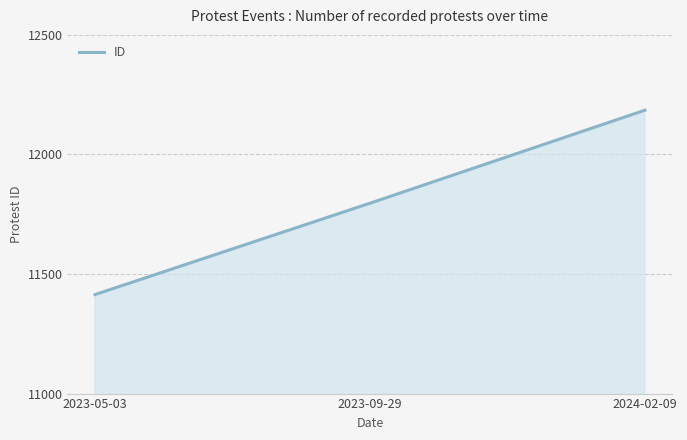

Reading left to right, list all the values displayed in this chart.

11414	11796	12185